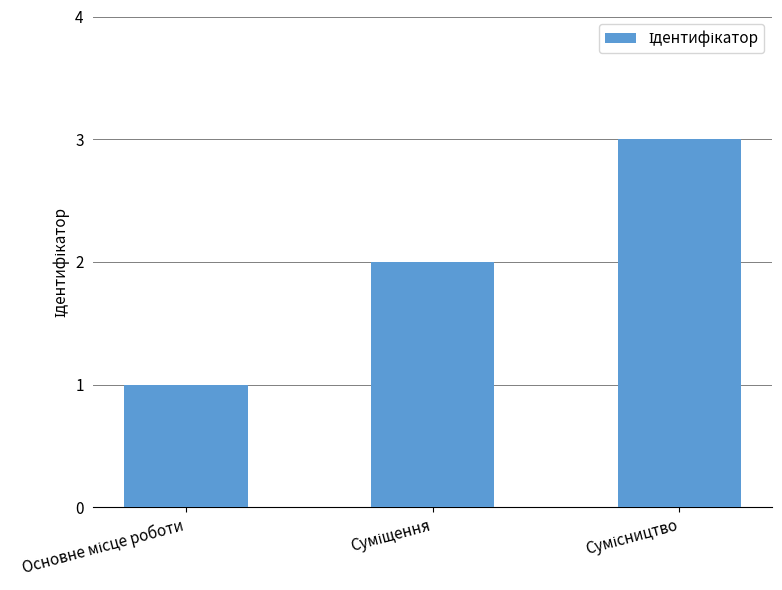

Does the chart contain any negative values?

No